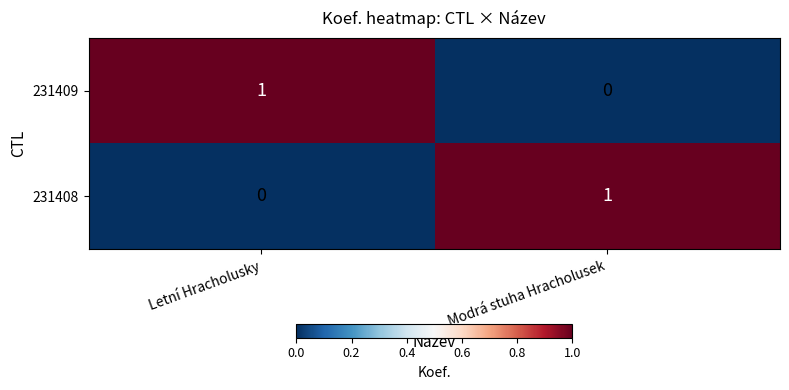

How many values in 231408 are above zero?

1